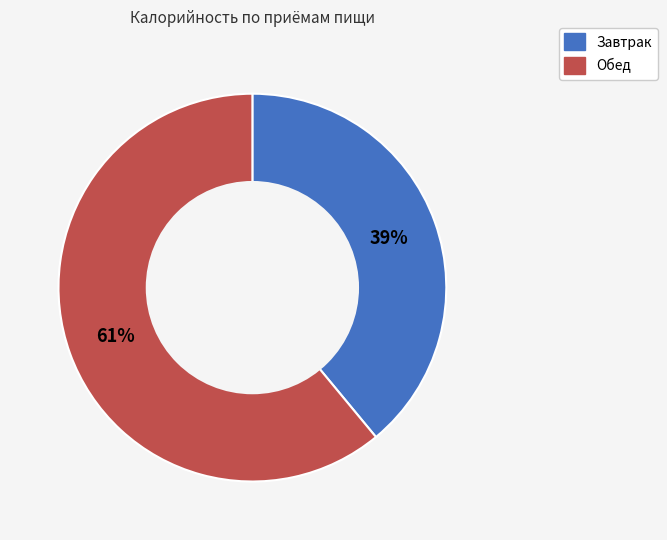

Which category accounts for the majority?

Обед